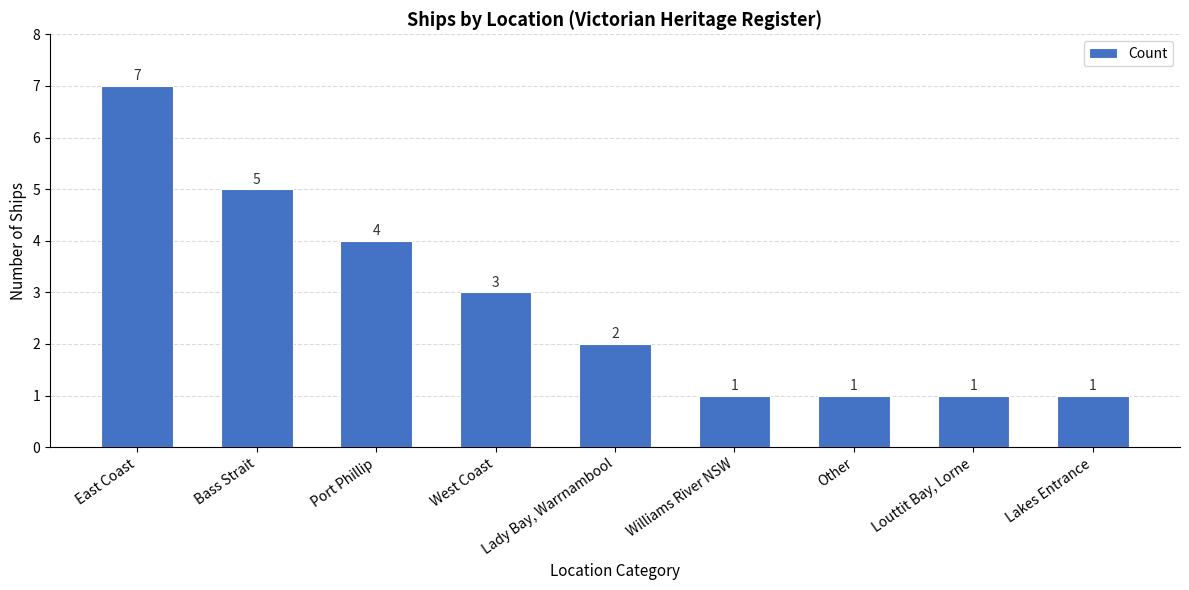

Is it true that the value at Port Phillip is 1?

False